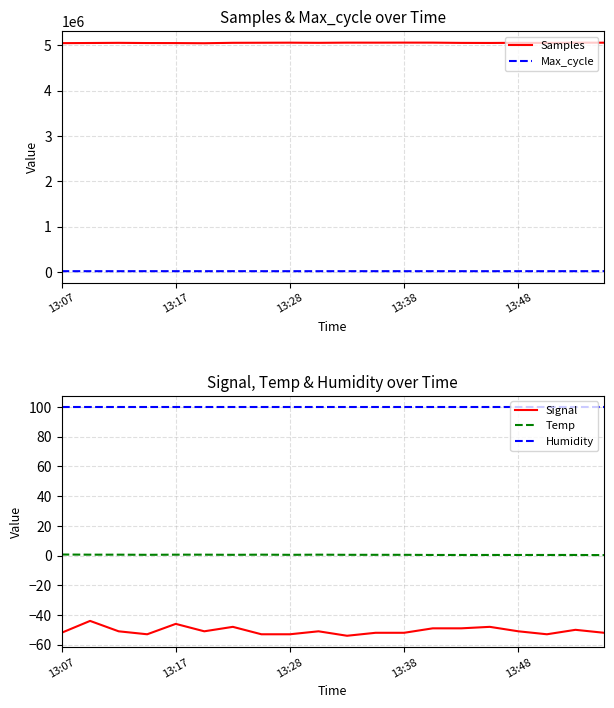

What is the maximum value shown in the chart?

5054993.0